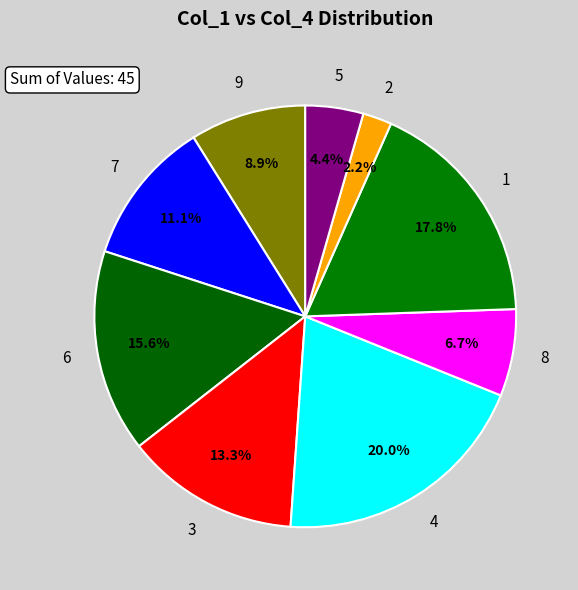

To the nearest percent, what is the difference between the largest and smallest slice percentages?

18%